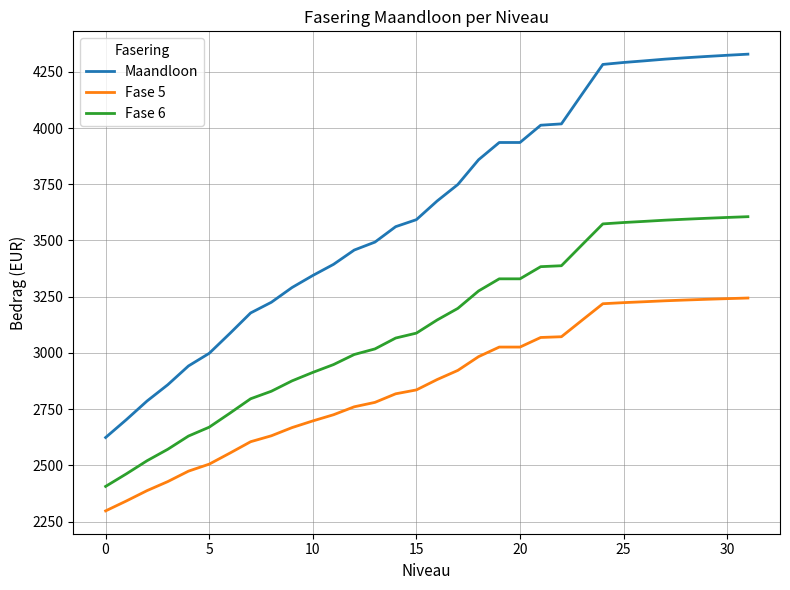

Which series has the widest spread of values?

Maandloon